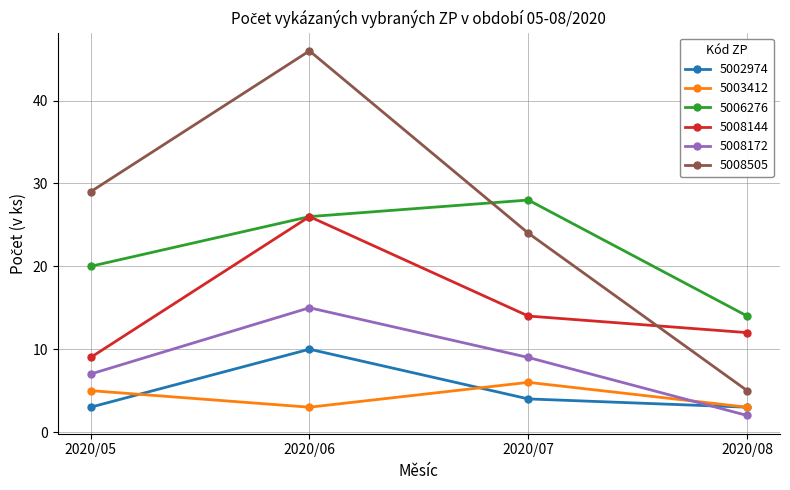

What is the value of the 5008505 point at the 3rd from the left?

24